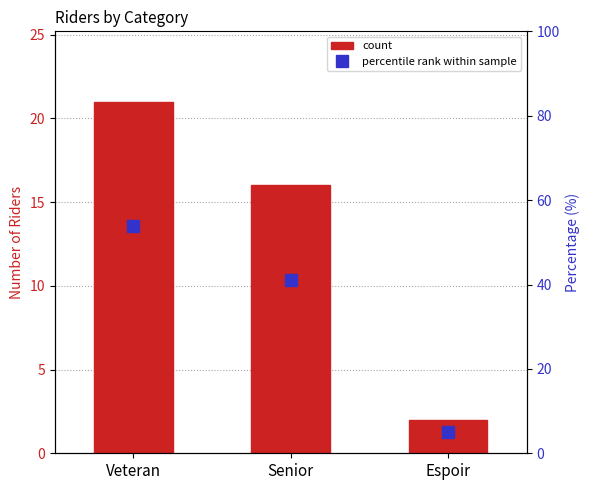

How many distinct data groups are displayed?

2